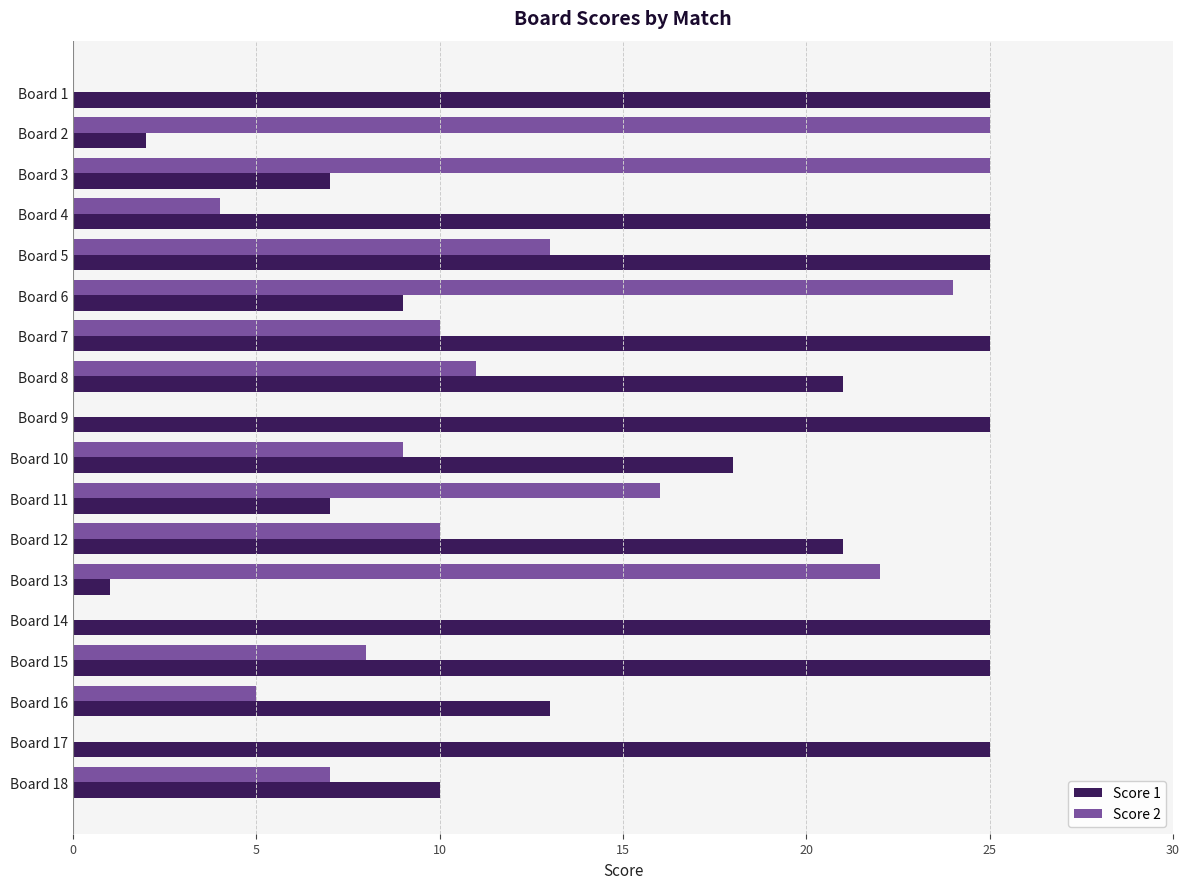

Where is Score 1 nearest to the value 13?

Board 16